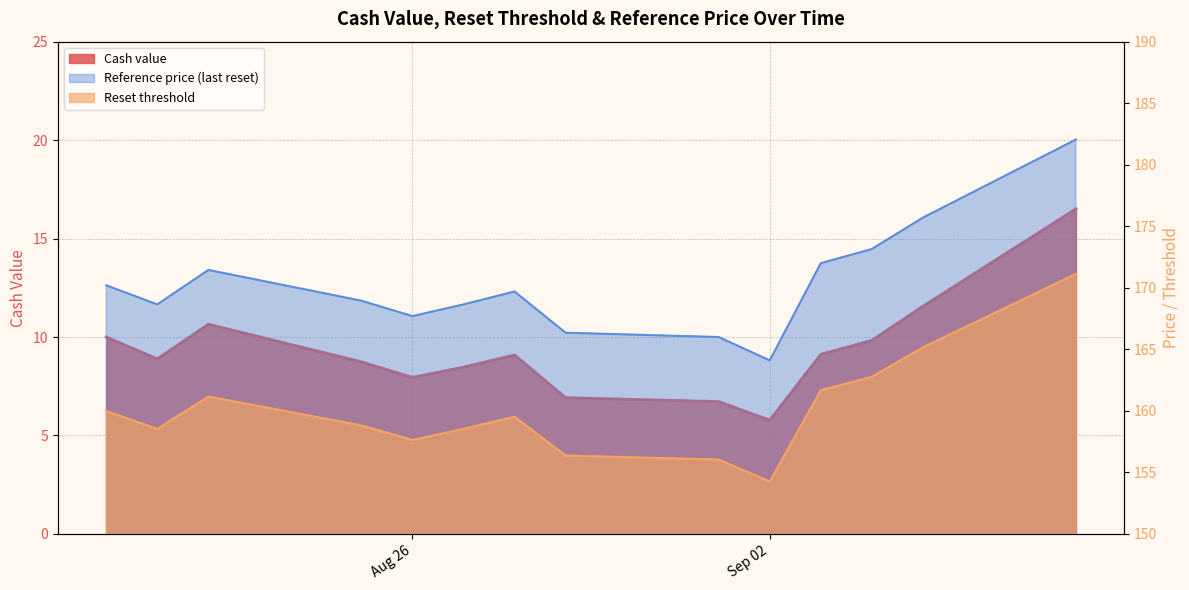

True or false: Reset threshold has more than 0 interior local peaks.

True